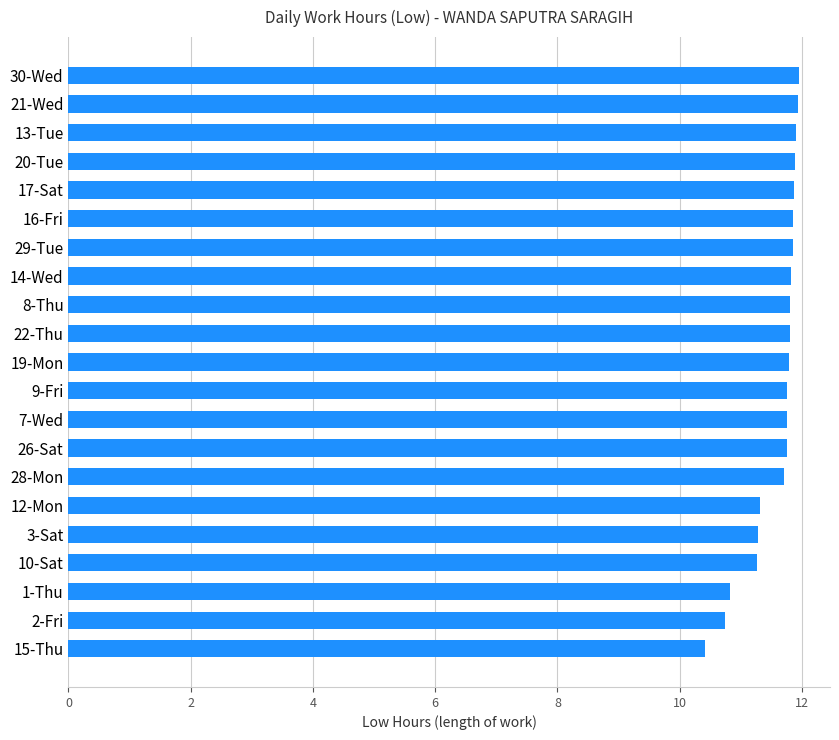

How many bars are there in total?

21